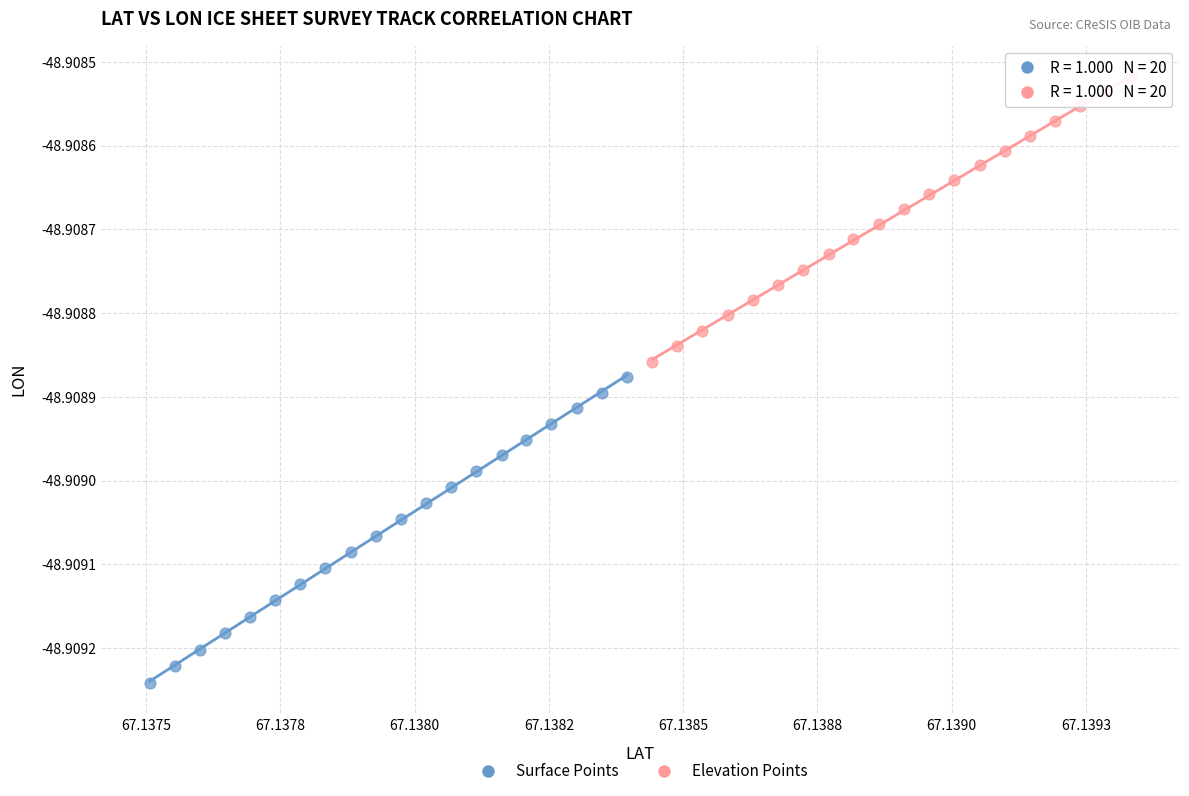

Which series has the largest Y range (max minus min)?

Surface Points